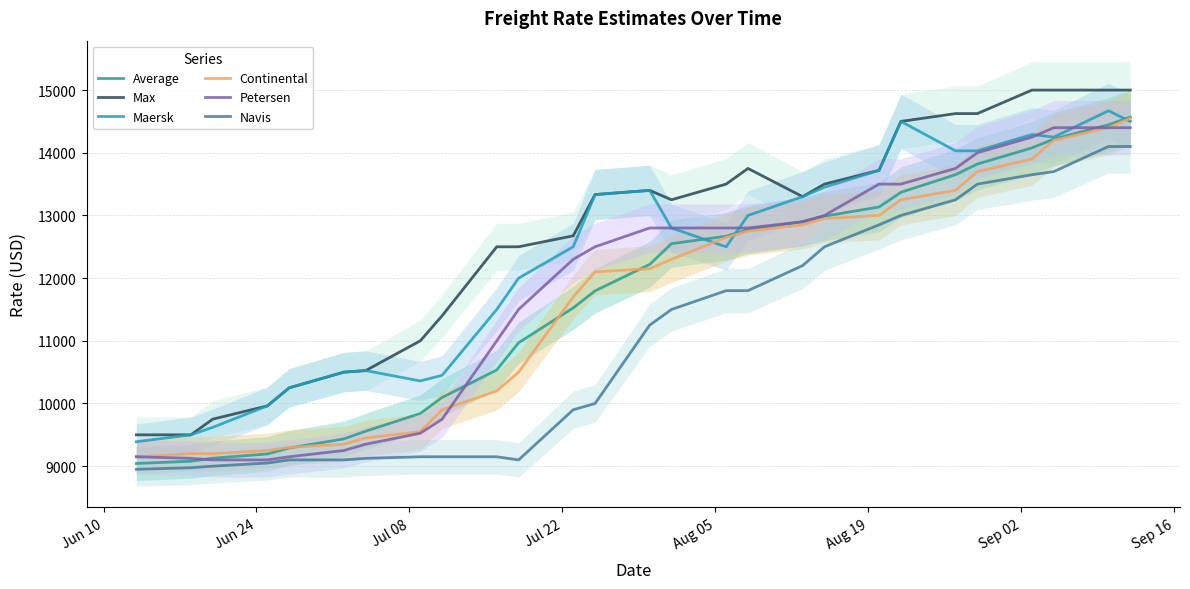

What is the minimum value for Continental?

9150